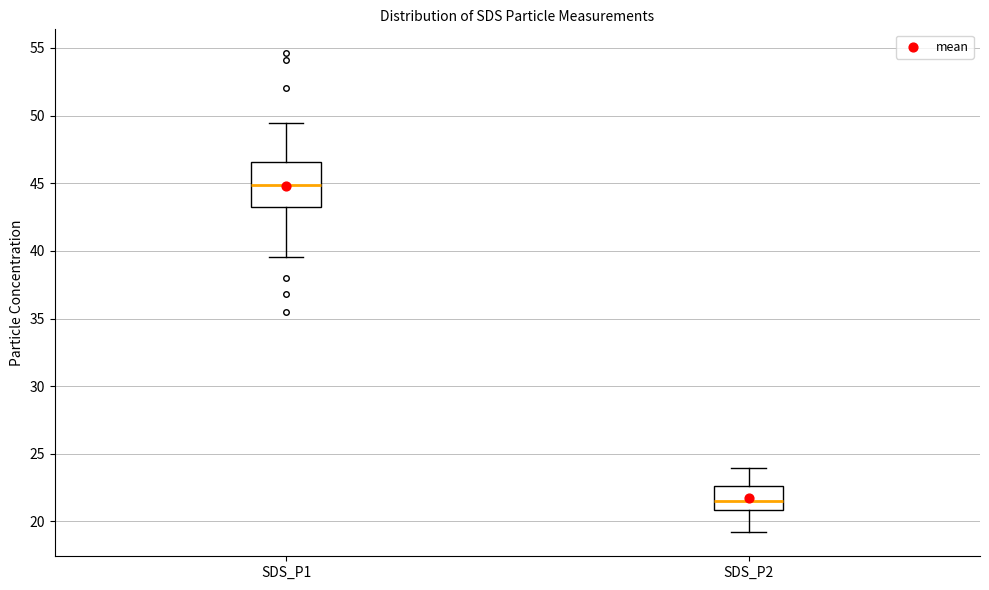

Reading left to right, read every box against the y-axis: the position of its median line, the range the box covers, and the ends of its whiskers. The values are not printed on the chart, so give them approximately, as read against the axis.

SDS_P1: median 45.0, box 43.0 to 46.5, whiskers 39.5 to 49.5
SDS_P2: median 21.5, box 21.0 to 22.5, whiskers 19.0 to 24.0